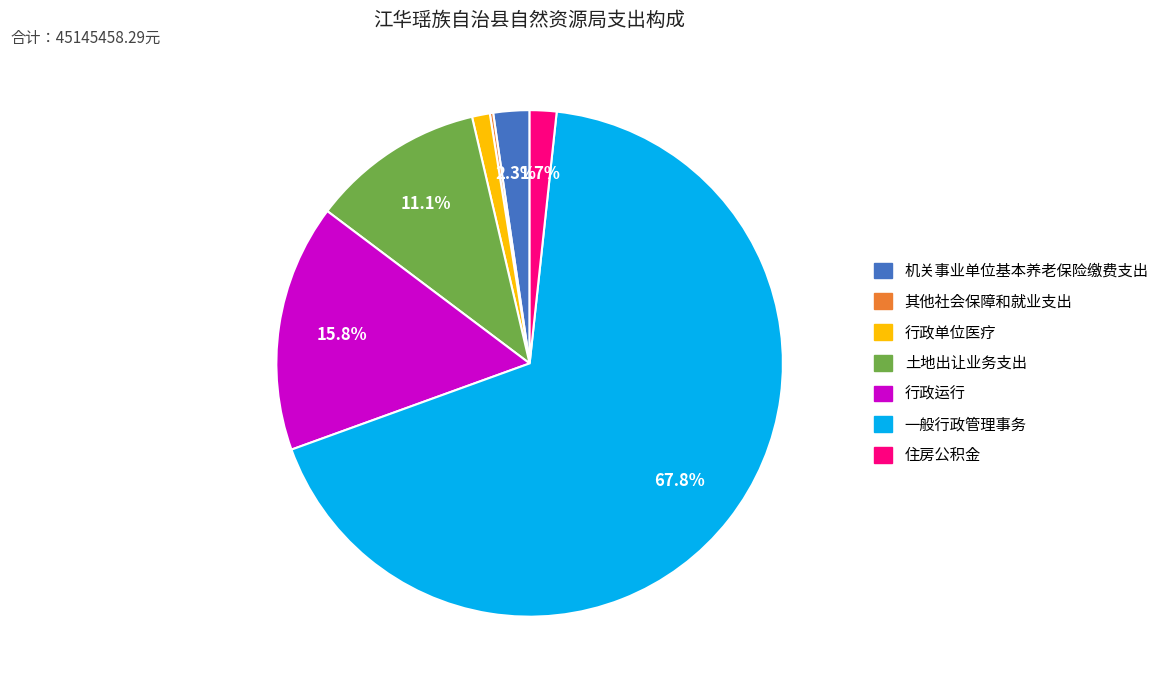

To the nearest percent, what is the difference between the largest and smallest slice percentages?

68%